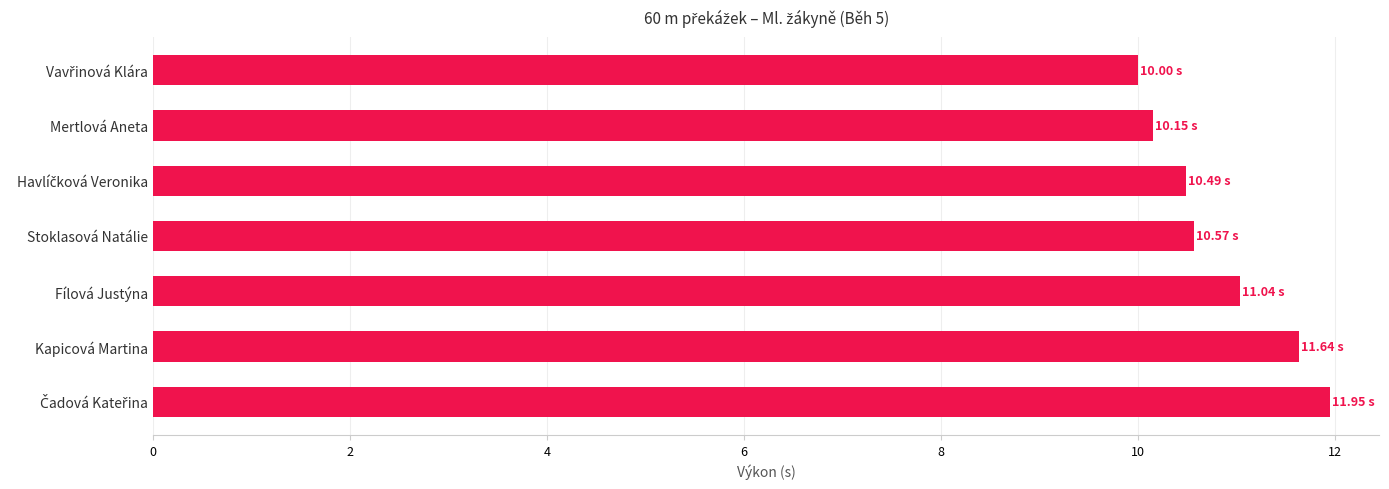

What is the difference between the second highest and minimum values?

1.6